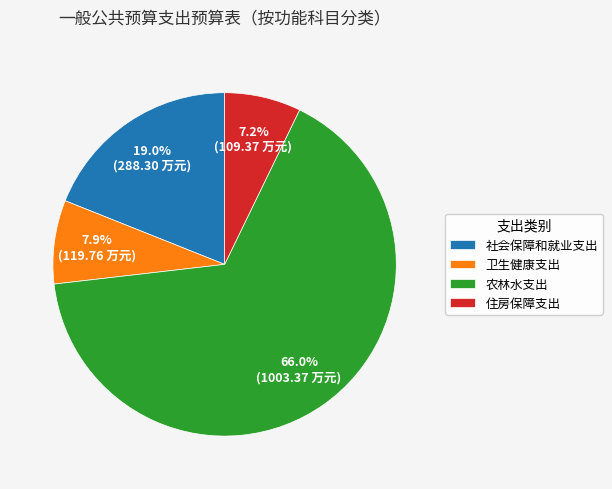

How many segments does this pie chart have?

4